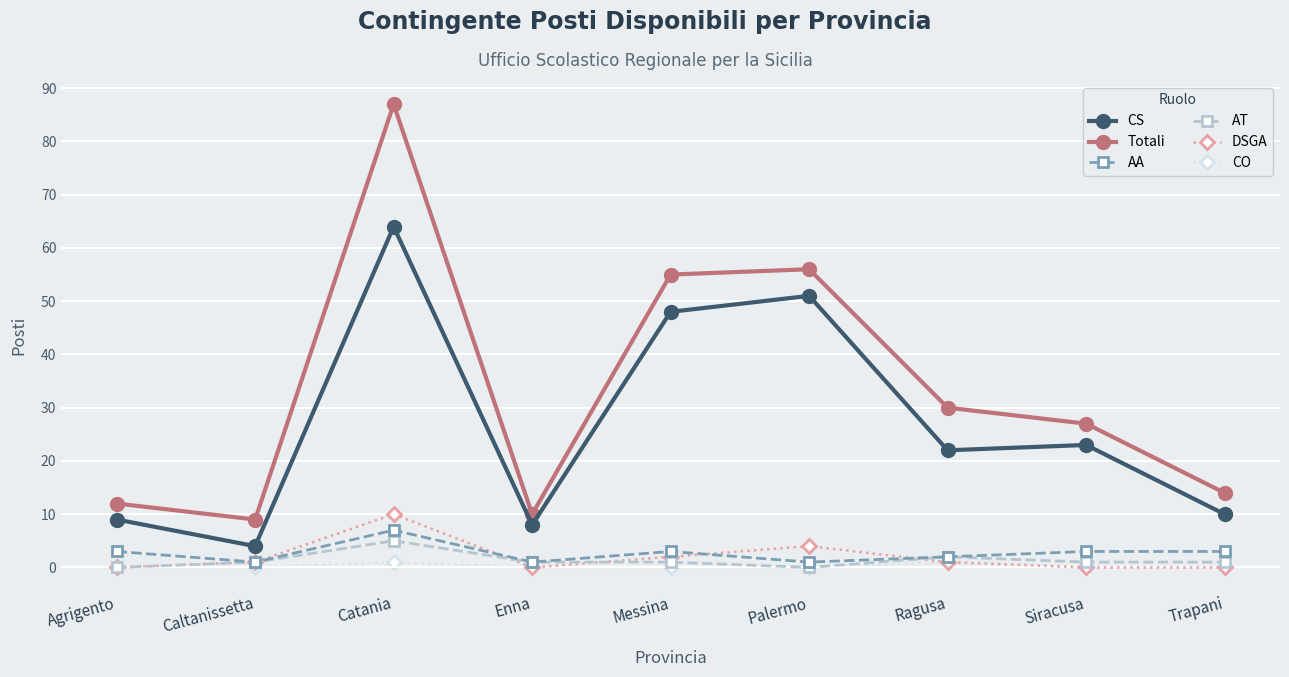

What is the total value across all series at Agrigento?

24